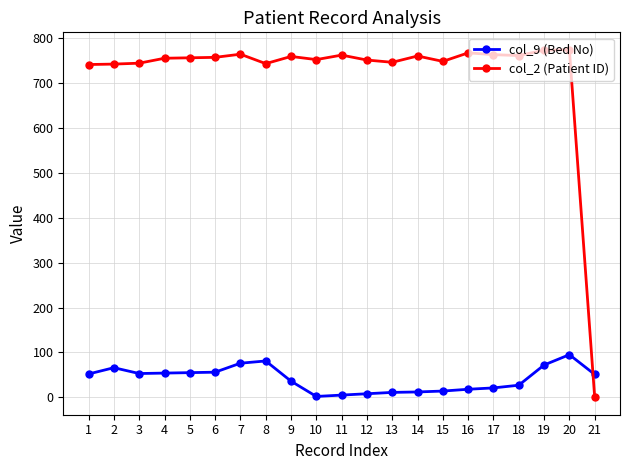

True or false: col_2 (Patient ID) has more than 0 points higher than both neighbors.

True